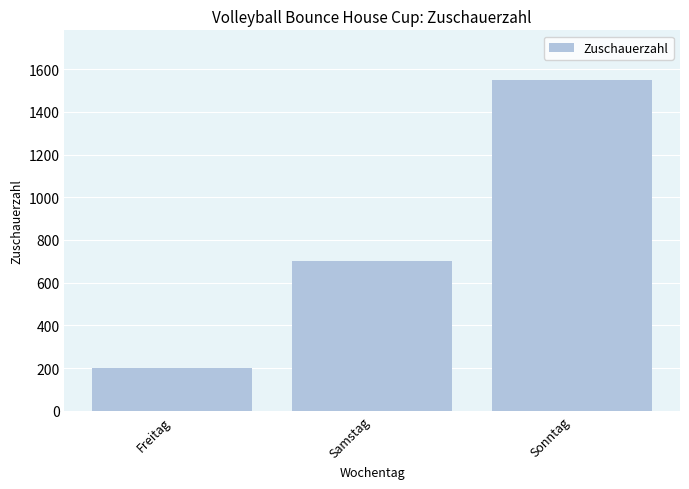

Rank the categories by value from lowest to highest.

Freitag, Samstag, Sonntag